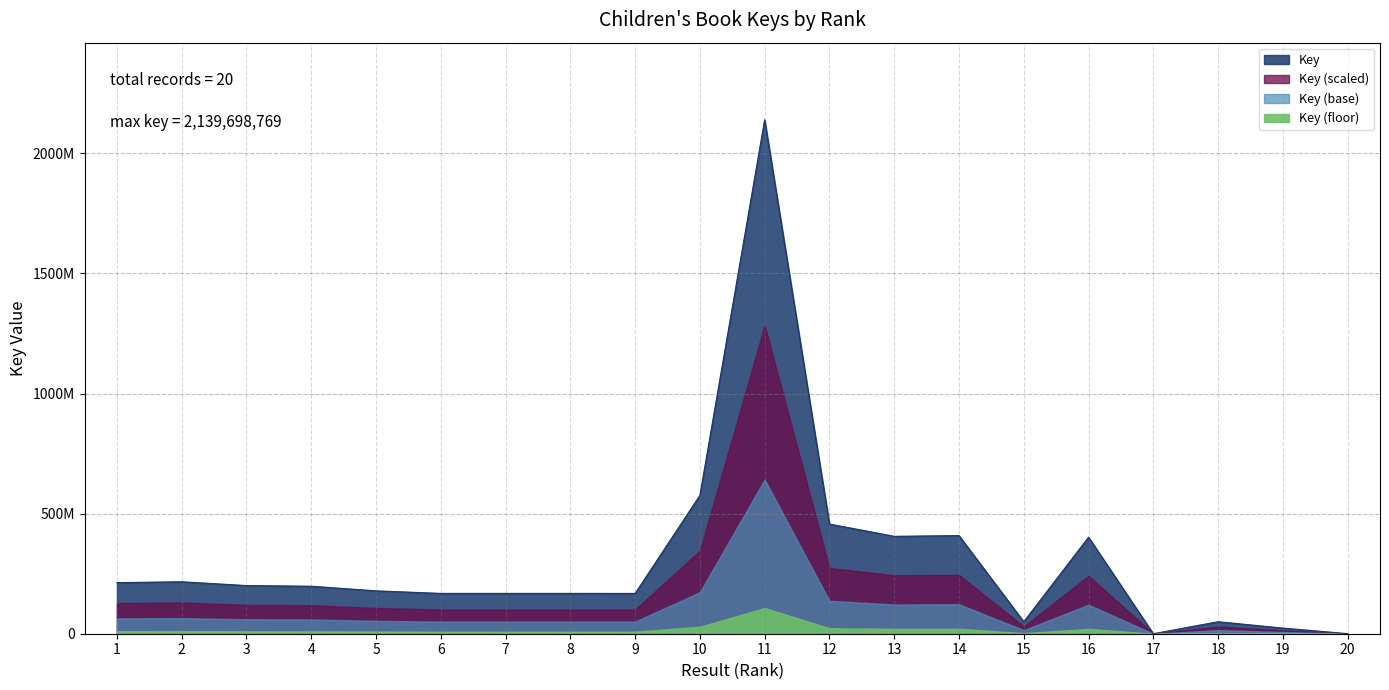

What is the smallest value displayed?

6569